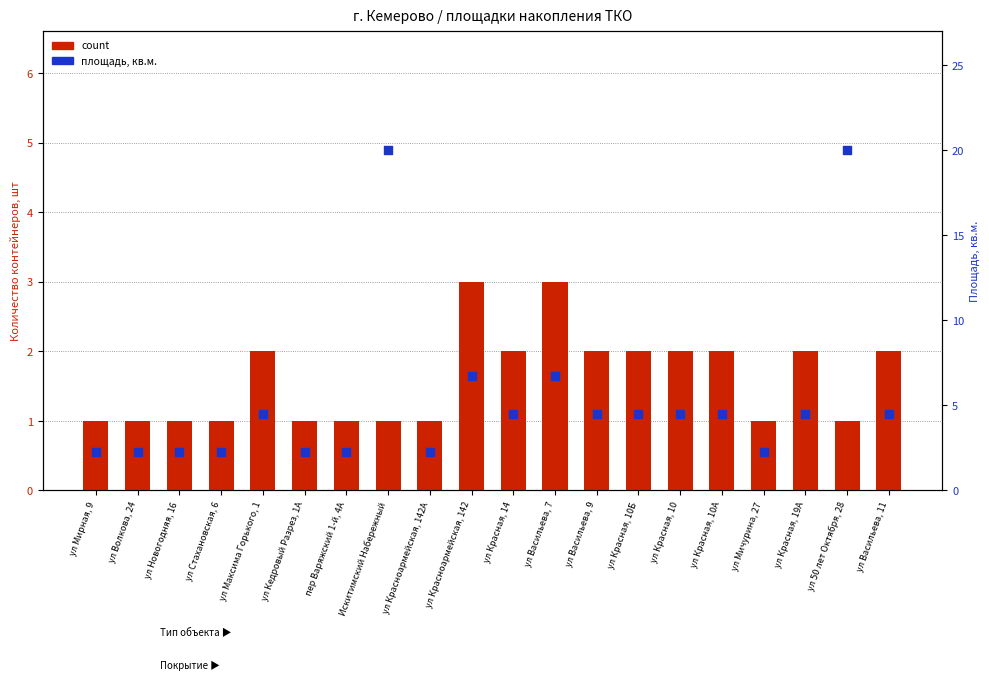

Which series has the largest total across all categories?

percentile rank within the sample